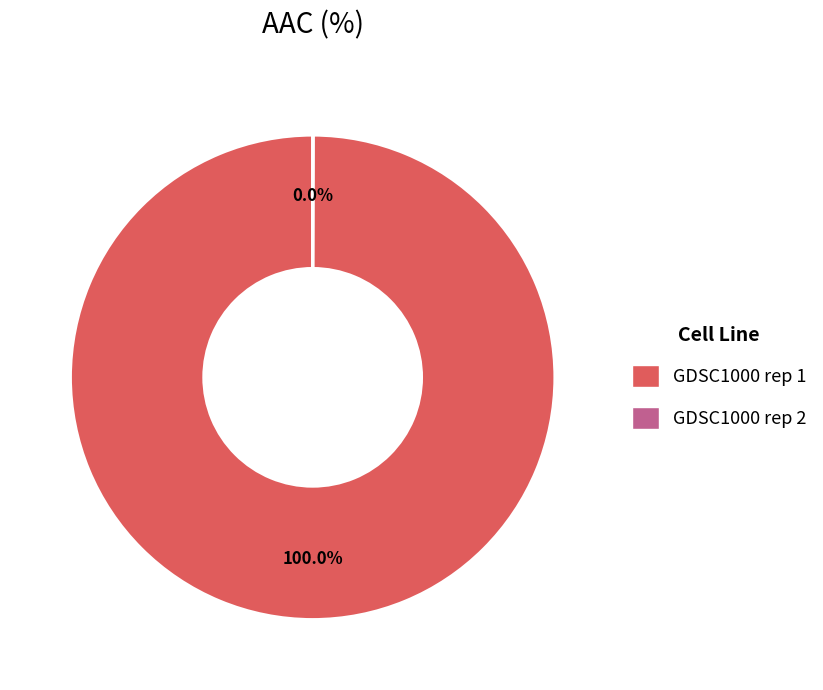

What is the majority slice?

GDSC1000 rep 1